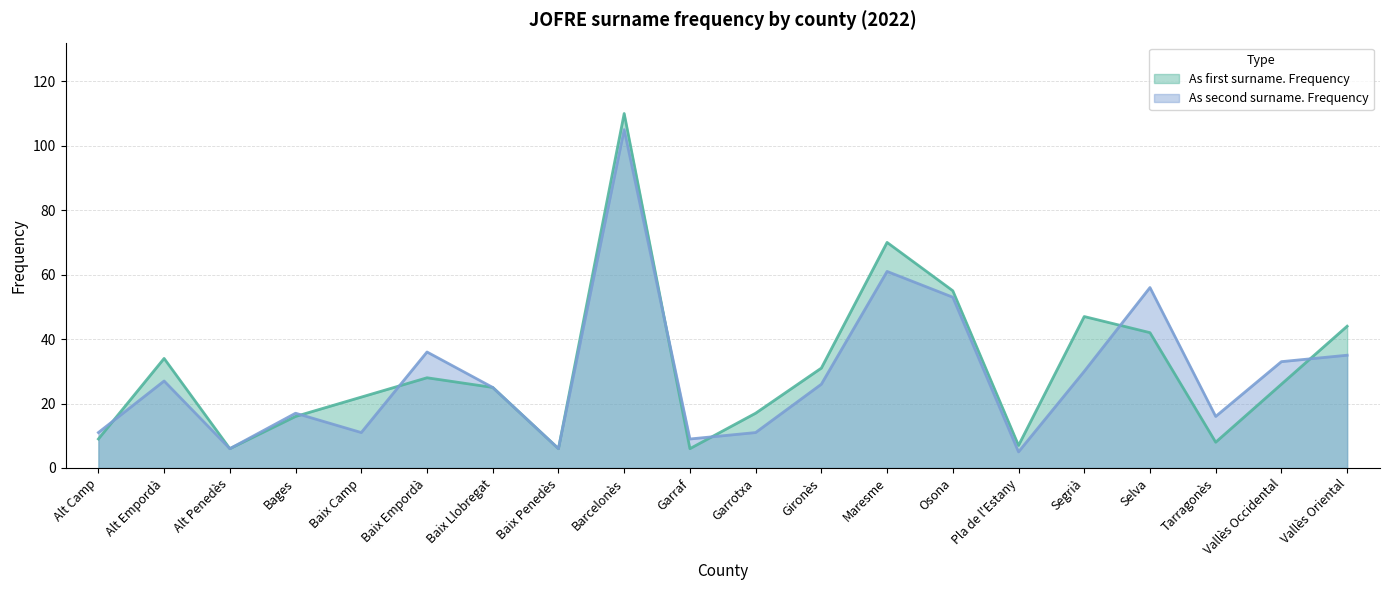

Reading right to left, list all the values displayed in this chart.

As first surname. Frequency: Vallès Oriental=44	Vallès Occidental=26	Tarragonès=8	Selva=42	Segrià=47	Pla de l'Estany=7	Osona=55	Maresme=70	Gironès=31	Garrotxa=17	Garraf=6	Barcelonès=110	Baix Penedès=6	Baix Llobregat=25	Baix Empordà=28	Baix Camp=22	Bages=16	Alt Penedès=6	Alt Empordà=34	Alt Camp=9
As second surname. Frequency: Vallès Oriental=35	Vallès Occidental=33	Tarragonès=16	Selva=56	Segrià=30	Pla de l'Estany=5	Osona=53	Maresme=61	Gironès=26	Garrotxa=11	Garraf=9	Barcelonès=105	Baix Penedès=6	Baix Llobregat=25	Baix Empordà=36	Baix Camp=11	Bages=17	Alt Penedès=6	Alt Empordà=27	Alt Camp=11